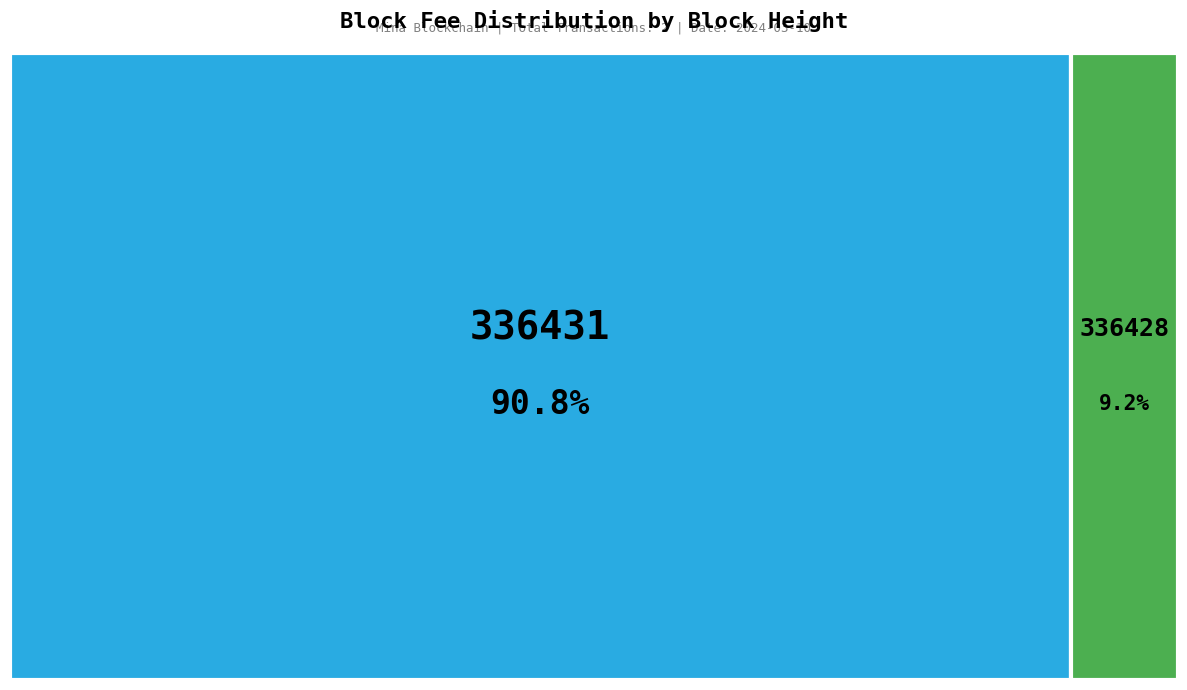

Count the number of slices in the pie.

2